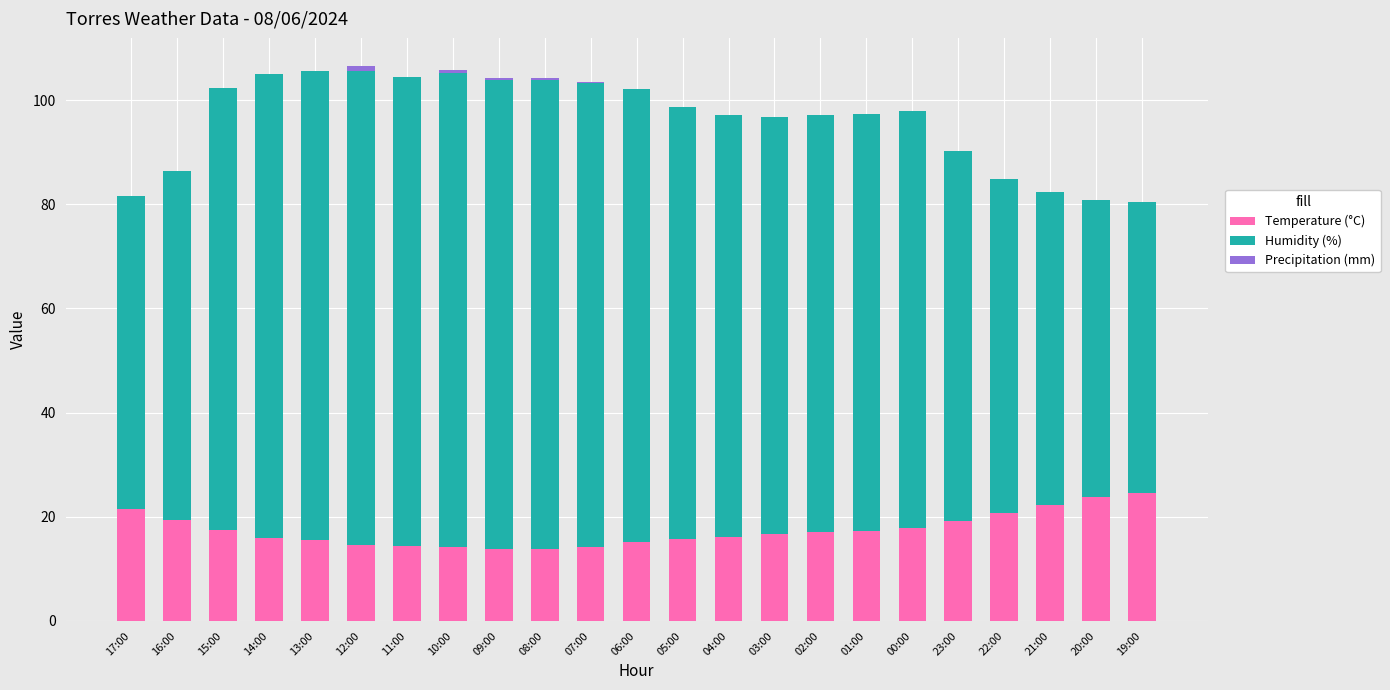

What is the sum of all Temperature (°C) values?

401.2